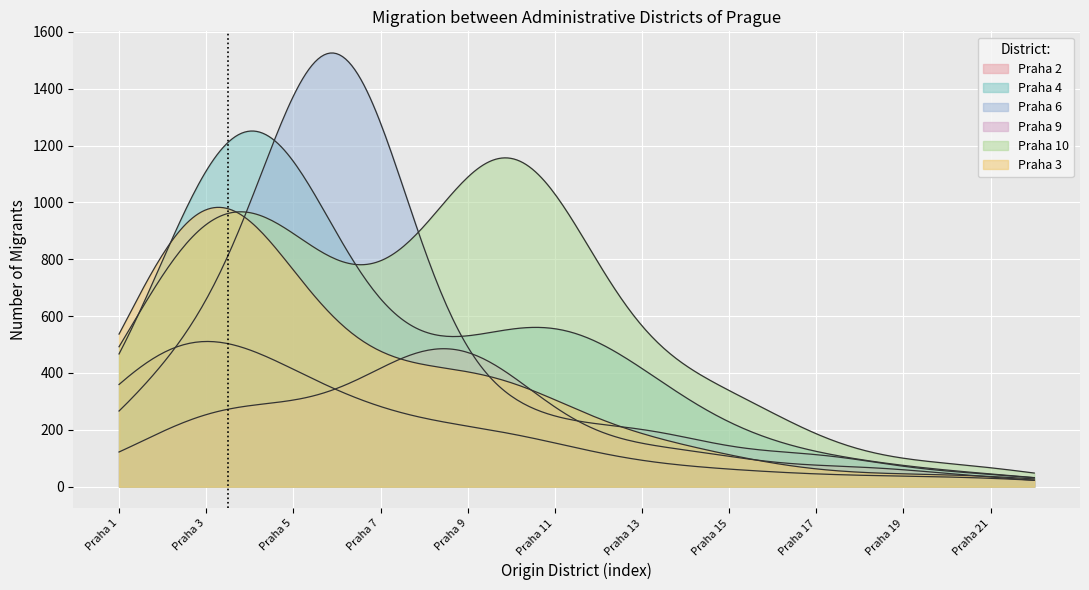

Is it true that Praha 10 equals 228 at Praha 12?

False